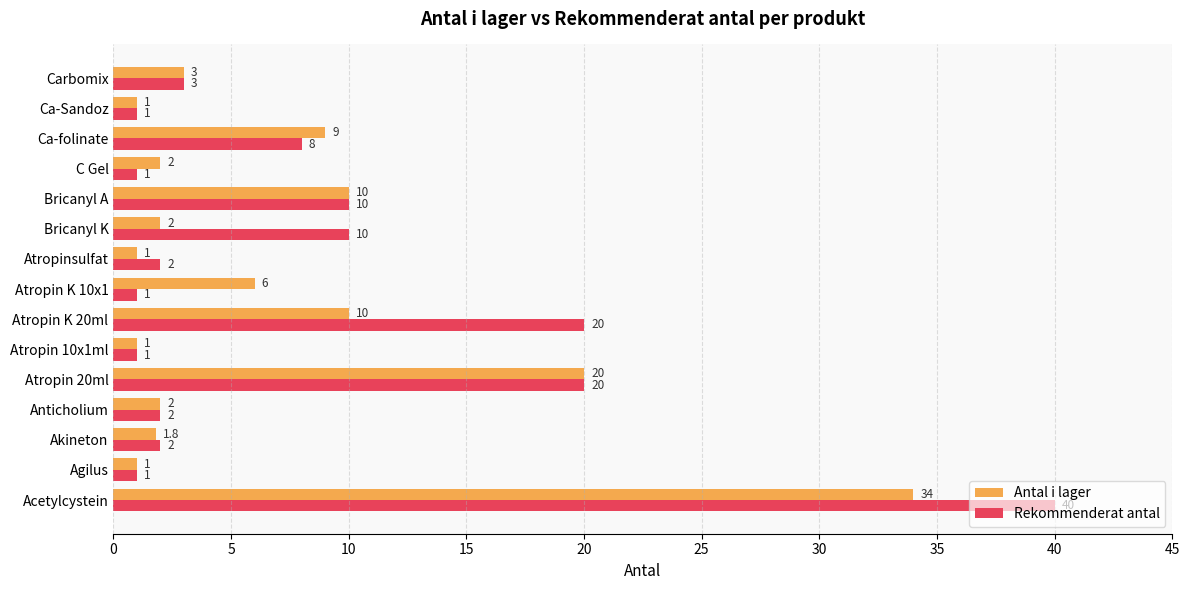

Which series has the largest total across all categories?

Rekommenderat antal